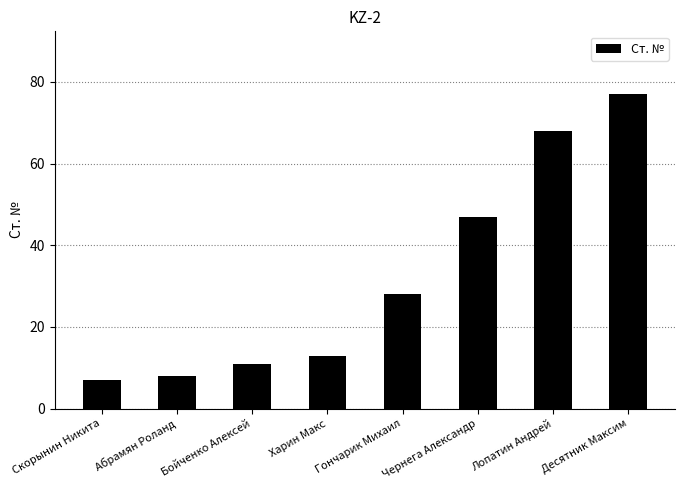

What is the difference between the second highest and second lowest values?

60